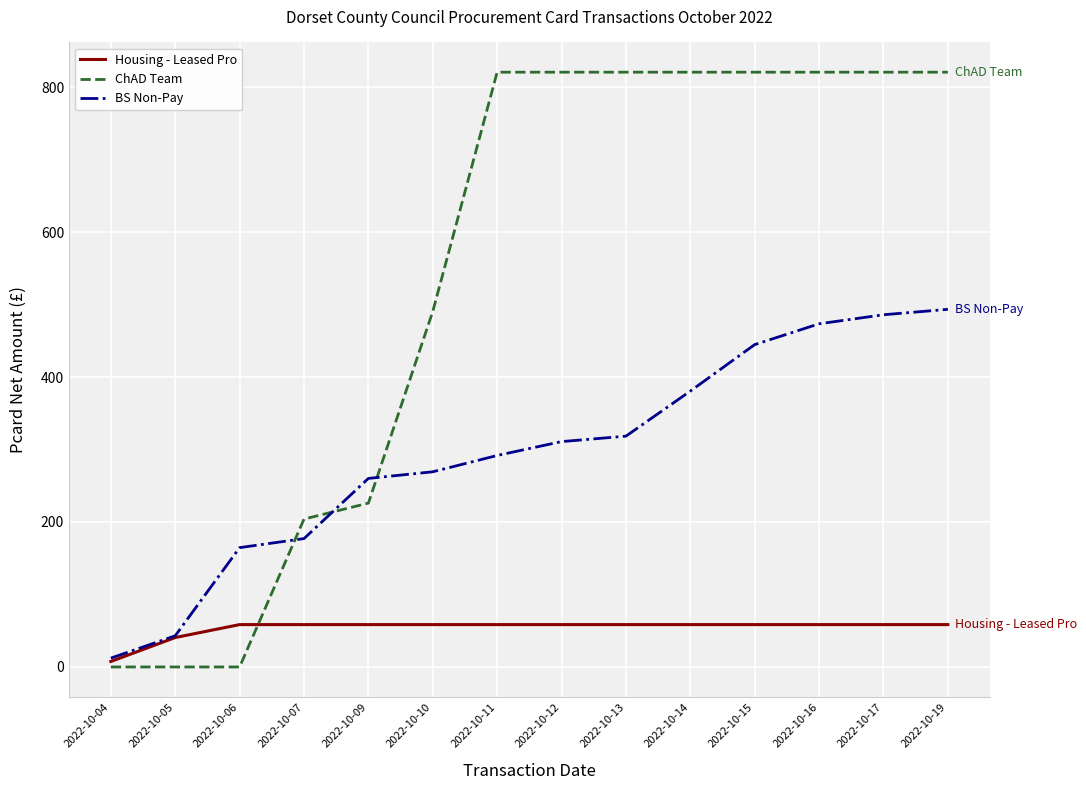

The value of Housing - Leased Pro at 2022-10-05 is 40.6. True or false?

True